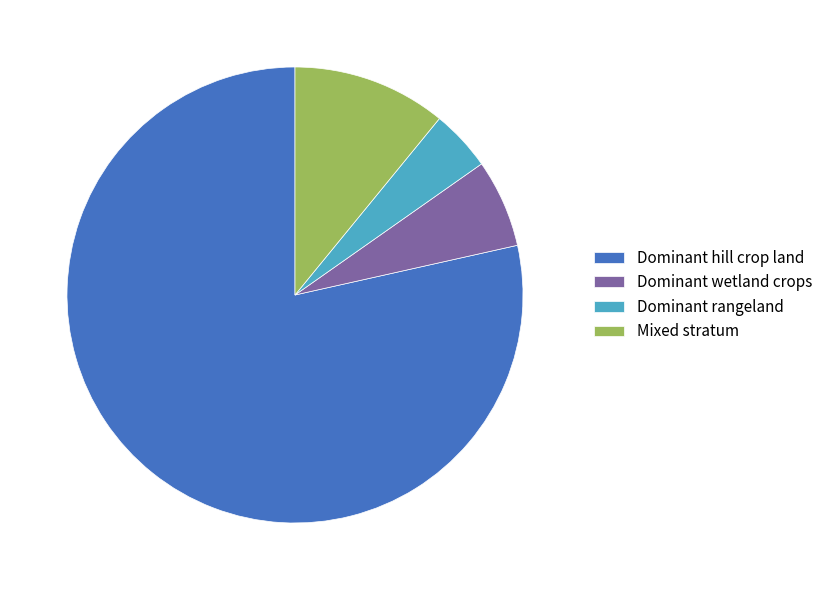

Is the sum of Mixed stratum and Dominant hill crop land greater than half?

Yes